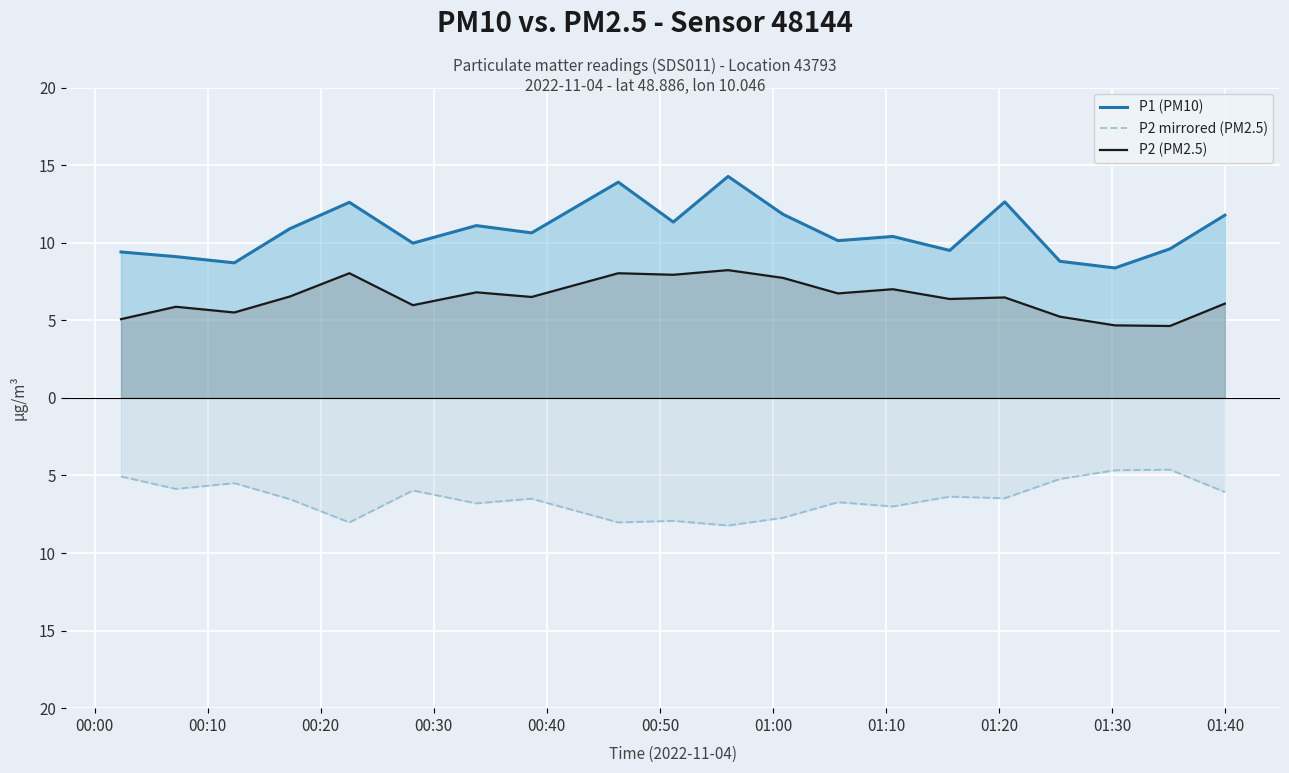

What is the lowest value of the P2 mirrored (PM2.5) series?

-8.2